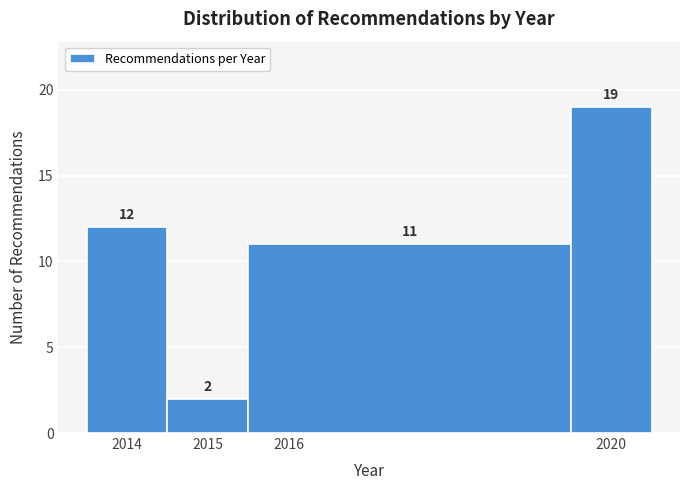

Reading left to right, transcribe this chart: for each bar, give the range it covers on the x-axis and its height.

2013.5 to 2014.5: 12
2014.5 to 2015.5: 2
2015.5 to 2019.5: 11
2019.5 to 2020.5: 19